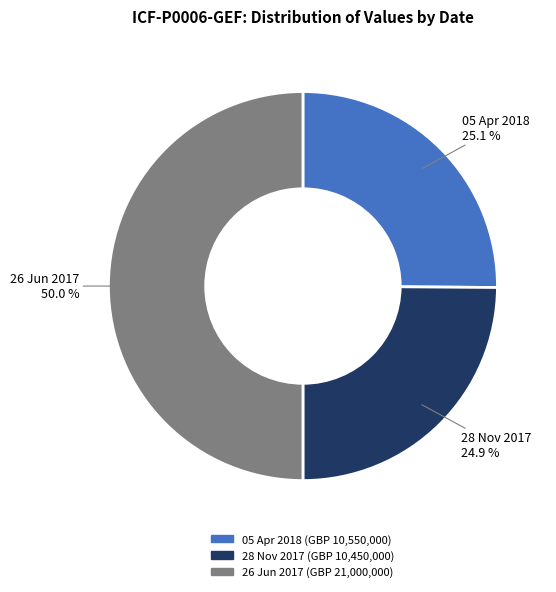

To the nearest percent, what is the average slice percentage?

33%